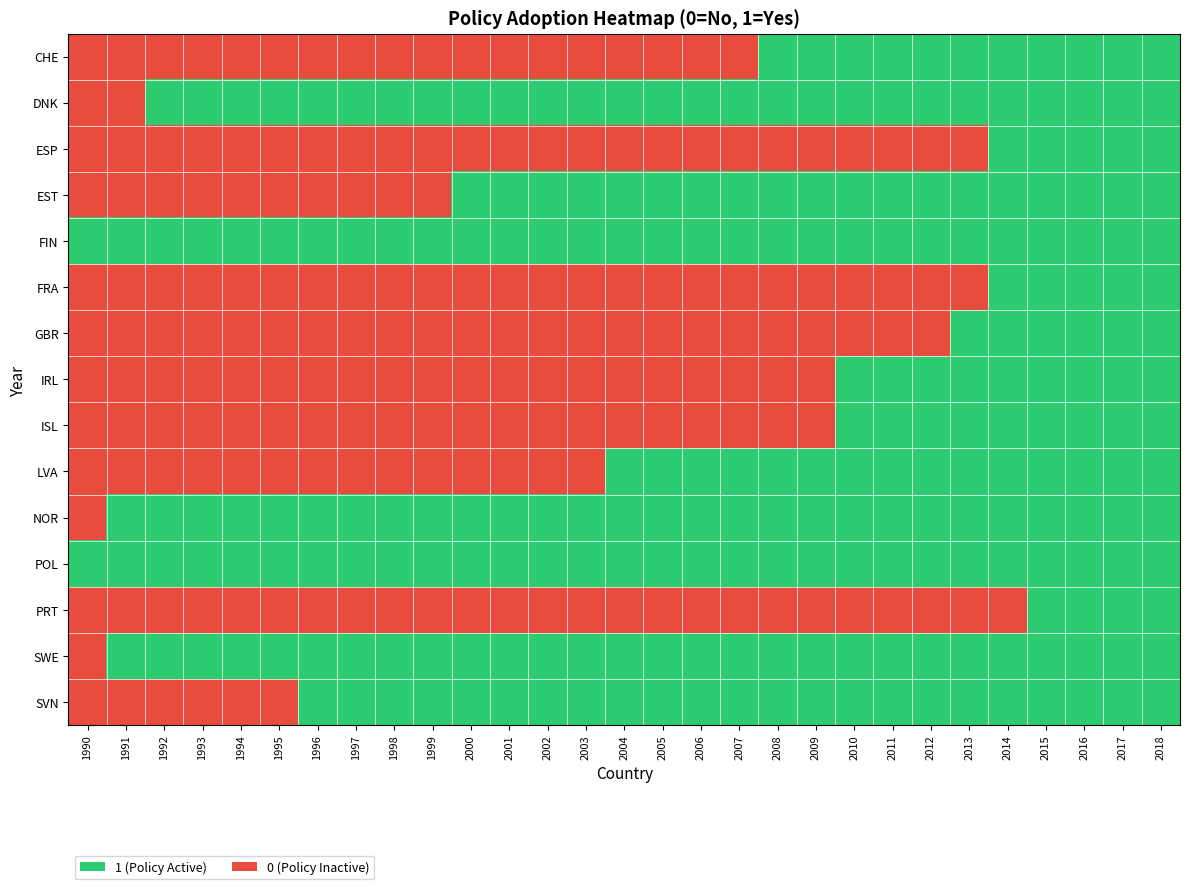

Reading right to left, extract all data points from this chart.

CHE: 2018=1	2017=1	2016=1	2015=1	2014=1	2013=1	2012=1	2011=1	2010=1	2009=1	2008=1	2007=0	2006=0	2005=0	2004=0	2003=0	2002=0	2001=0	2000=0	1999=0	1998=0	1997=0	1996=0	1995=0	1994=0	1993=0	1992=0	1991=0	1990=0
DNK: 2018=1	2017=1	2016=1	2015=1	2014=1	2013=1	2012=1	2011=1	2010=1	2009=1	2008=1	2007=1	2006=1	2005=1	2004=1	2003=1	2002=1	2001=1	2000=1	1999=1	1998=1	1997=1	1996=1	1995=1	1994=1	1993=1	1992=1	1991=0	1990=0
ESP: 2018=1	2017=1	2016=1	2015=1	2014=1	2013=0	2012=0	2011=0	2010=0	2009=0	2008=0	2007=0	2006=0	2005=0	2004=0	2003=0	2002=0	2001=0	2000=0	1999=0	1998=0	1997=0	1996=0	1995=0	1994=0	1993=0	1992=0	1991=0	1990=0
EST: 2018=1	2017=1	2016=1	2015=1	2014=1	2013=1	2012=1	2011=1	2010=1	2009=1	2008=1	2007=1	2006=1	2005=1	2004=1	2003=1	2002=1	2001=1	2000=1	1999=0	1998=0	1997=0	1996=0	1995=0	1994=0	1993=0	1992=0	1991=0	1990=0
FIN: 2018=1	2017=1	2016=1	2015=1	2014=1	2013=1	2012=1	2011=1	2010=1	2009=1	2008=1	2007=1	2006=1	2005=1	2004=1	2003=1	2002=1	2001=1	2000=1	1999=1	1998=1	1997=1	1996=1	1995=1	1994=1	1993=1	1992=1	1991=1	1990=1
FRA: 2018=1	2017=1	2016=1	2015=1	2014=1	2013=0	2012=0	2011=0	2010=0	2009=0	2008=0	2007=0	2006=0	2005=0	2004=0	2003=0	2002=0	2001=0	2000=0	1999=0	1998=0	1997=0	1996=0	1995=0	1994=0	1993=0	1992=0	1991=0	1990=0
GBR: 2018=1	2017=1	2016=1	2015=1	2014=1	2013=1	2012=0	2011=0	2010=0	2009=0	2008=0	2007=0	2006=0	2005=0	2004=0	2003=0	2002=0	2001=0	2000=0	1999=0	1998=0	1997=0	1996=0	1995=0	1994=0	1993=0	1992=0	1991=0	1990=0
IRL: 2018=1	2017=1	2016=1	2015=1	2014=1	2013=1	2012=1	2011=1	2010=1	2009=0	2008=0	2007=0	2006=0	2005=0	2004=0	2003=0	2002=0	2001=0	2000=0	1999=0	1998=0	1997=0	1996=0	1995=0	1994=0	1993=0	1992=0	1991=0	1990=0
ISL: 2018=1	2017=1	2016=1	2015=1	2014=1	2013=1	2012=1	2011=1	2010=1	2009=0	2008=0	2007=0	2006=0	2005=0	2004=0	2003=0	2002=0	2001=0	2000=0	1999=0	1998=0	1997=0	1996=0	1995=0	1994=0	1993=0	1992=0	1991=0	1990=0
LVA: 2018=1	2017=1	2016=1	2015=1	2014=1	2013=1	2012=1	2011=1	2010=1	2009=1	2008=1	2007=1	2006=1	2005=1	2004=1	2003=0	2002=0	2001=0	2000=0	1999=0	1998=0	1997=0	1996=0	1995=0	1994=0	1993=0	1992=0	1991=0	1990=0
NOR: 2018=1	2017=1	2016=1	2015=1	2014=1	2013=1	2012=1	2011=1	2010=1	2009=1	2008=1	2007=1	2006=1	2005=1	2004=1	2003=1	2002=1	2001=1	2000=1	1999=1	1998=1	1997=1	1996=1	1995=1	1994=1	1993=1	1992=1	1991=1	1990=0
POL: 2018=1	2017=1	2016=1	2015=1	2014=1	2013=1	2012=1	2011=1	2010=1	2009=1	2008=1	2007=1	2006=1	2005=1	2004=1	2003=1	2002=1	2001=1	2000=1	1999=1	1998=1	1997=1	1996=1	1995=1	1994=1	1993=1	1992=1	1991=1	1990=1
PRT: 2018=1	2017=1	2016=1	2015=1	2014=0	2013=0	2012=0	2011=0	2010=0	2009=0	2008=0	2007=0	2006=0	2005=0	2004=0	2003=0	2002=0	2001=0	2000=0	1999=0	1998=0	1997=0	1996=0	1995=0	1994=0	1993=0	1992=0	1991=0	1990=0
SWE: 2018=1	2017=1	2016=1	2015=1	2014=1	2013=1	2012=1	2011=1	2010=1	2009=1	2008=1	2007=1	2006=1	2005=1	2004=1	2003=1	2002=1	2001=1	2000=1	1999=1	1998=1	1997=1	1996=1	1995=1	1994=1	1993=1	1992=1	1991=1	1990=0
SVN: 2018=1	2017=1	2016=1	2015=1	2014=1	2013=1	2012=1	2011=1	2010=1	2009=1	2008=1	2007=1	2006=1	2005=1	2004=1	2003=1	2002=1	2001=1	2000=1	1999=1	1998=1	1997=1	1996=1	1995=0	1994=0	1993=0	1992=0	1991=0	1990=0